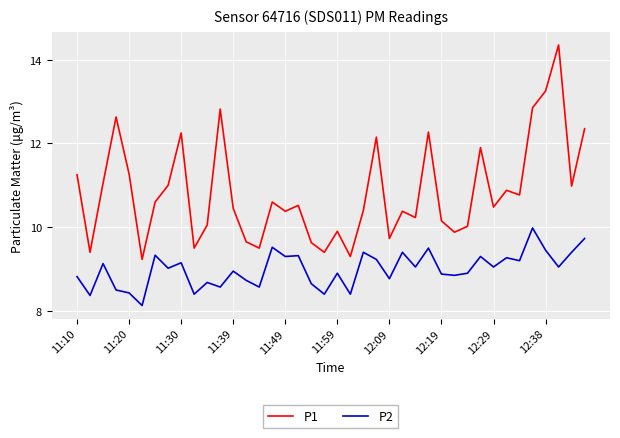

List the series in order of their overall mean, lowest first.

P2, P1